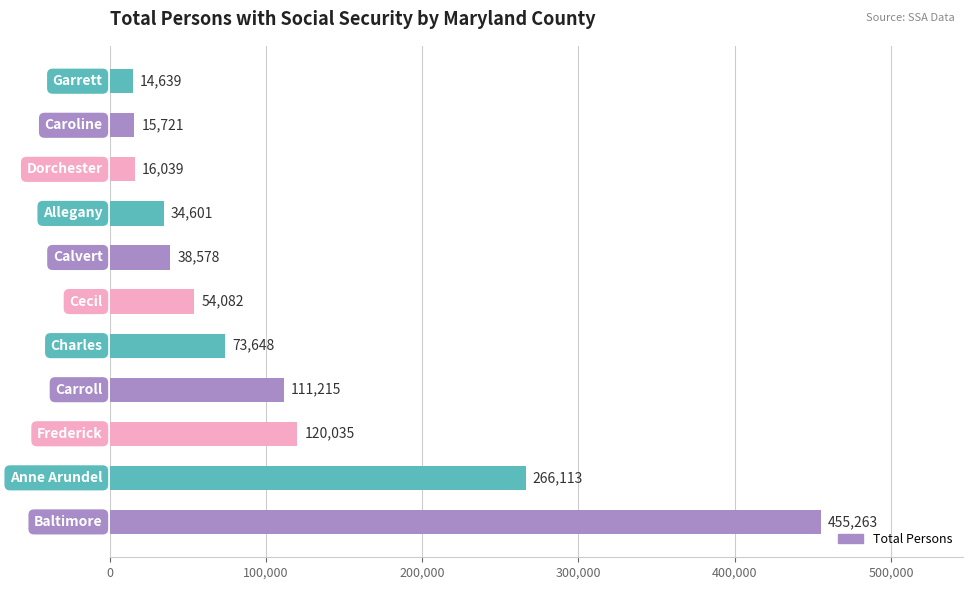

Reading bottom to top, what are all the values shown in this chart?

455263	266113	120035	111215	73648	54082	38578	34601	16039	15721	14639